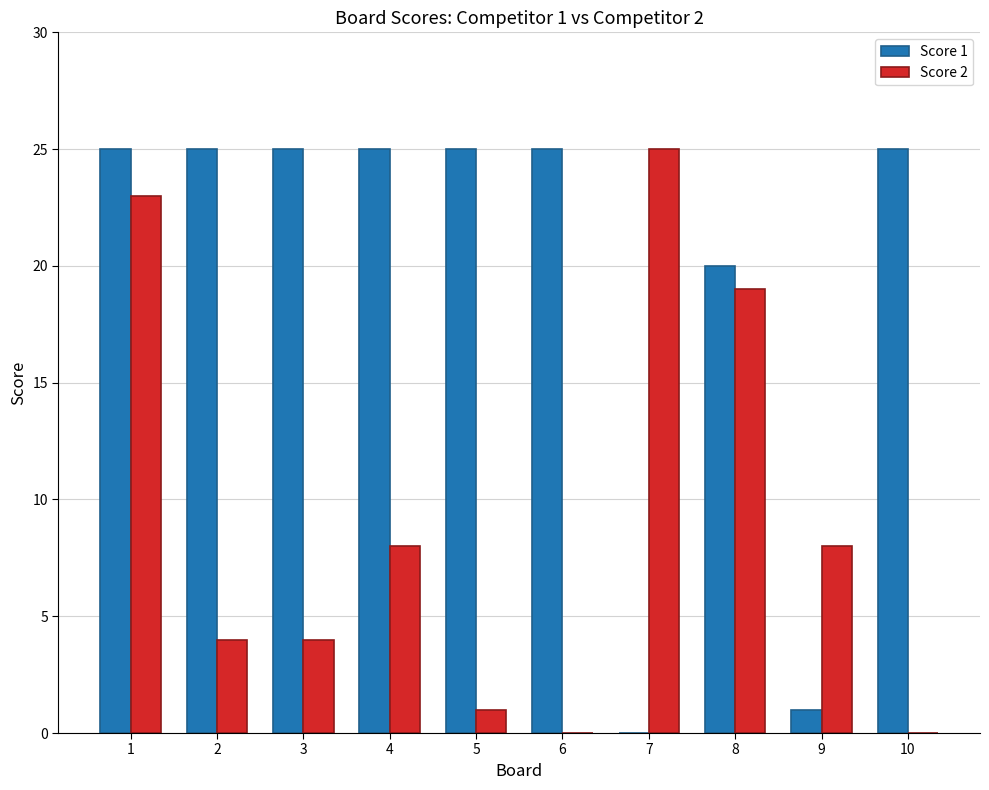

Are the bars horizontal?

No